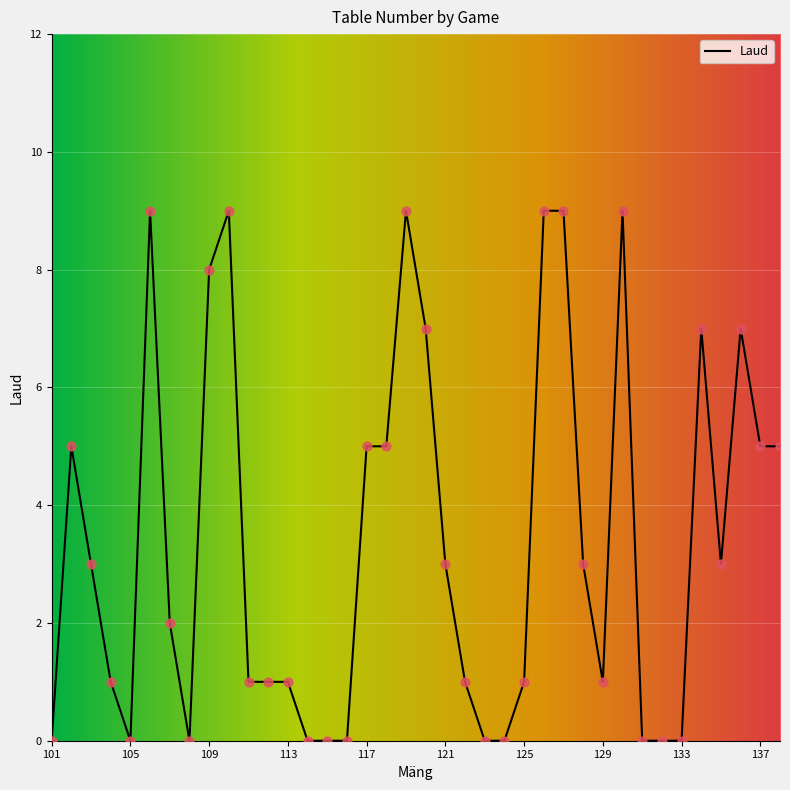

What is the difference between the maximum and minimum values?

9